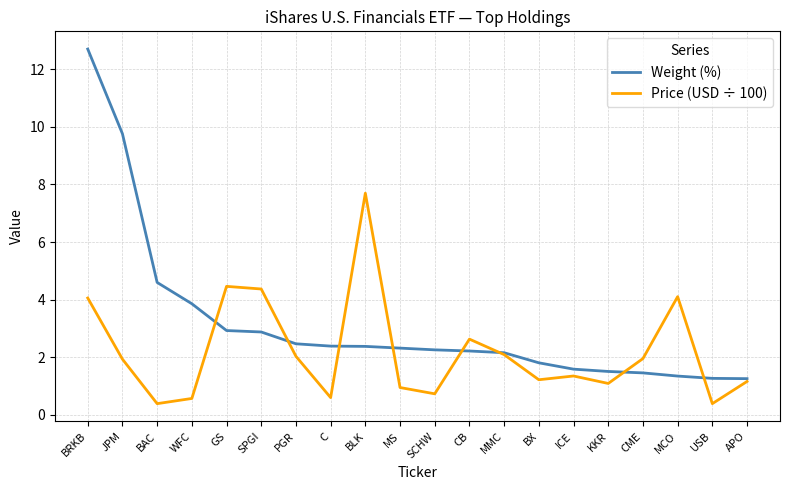

Read the Weight (%) value at APO.

1.3